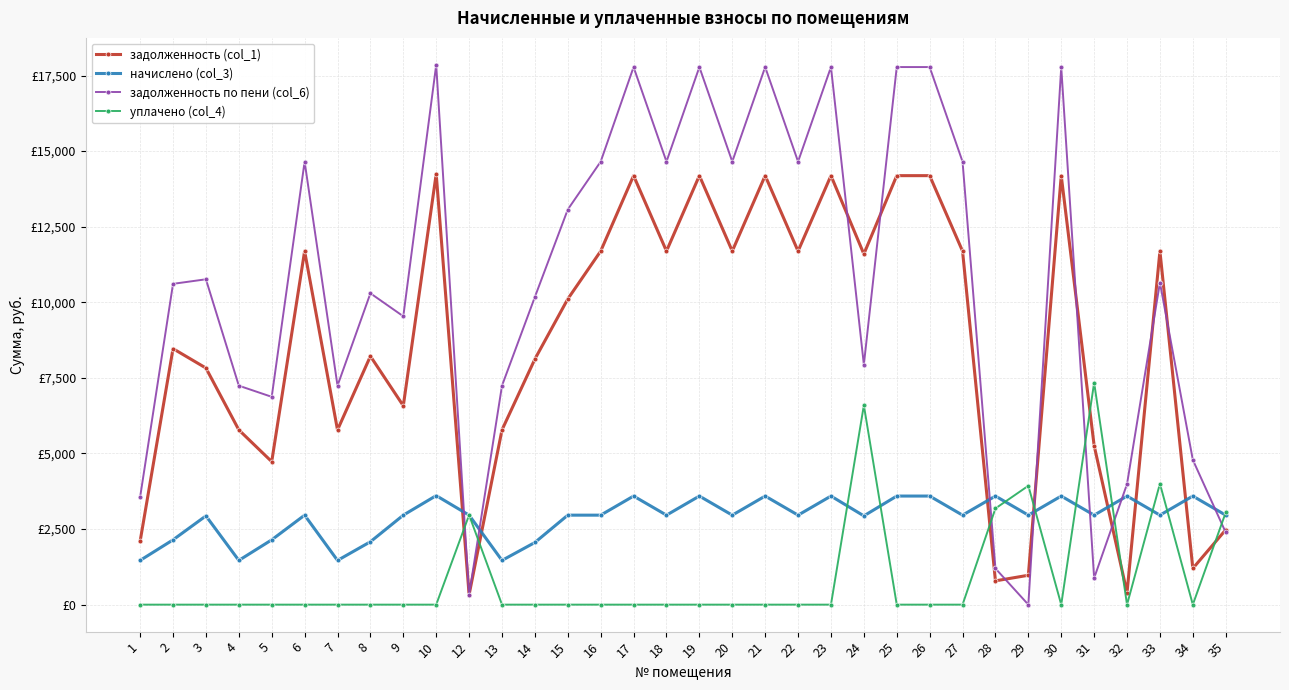

What are all the series names shown in the legend?

задолженность (col_1), начислено (col_3), задолженность по пени (col_6), уплачено (col_4)